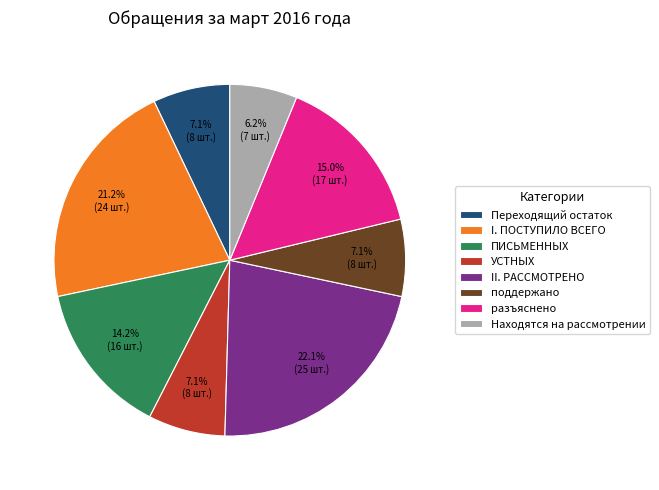

True or false: Переходящий остаток accounts for 7% of the total.

True